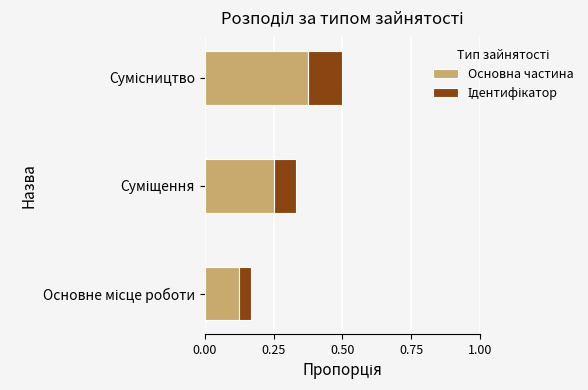

What is the sum of all Основна частина values?

0.8